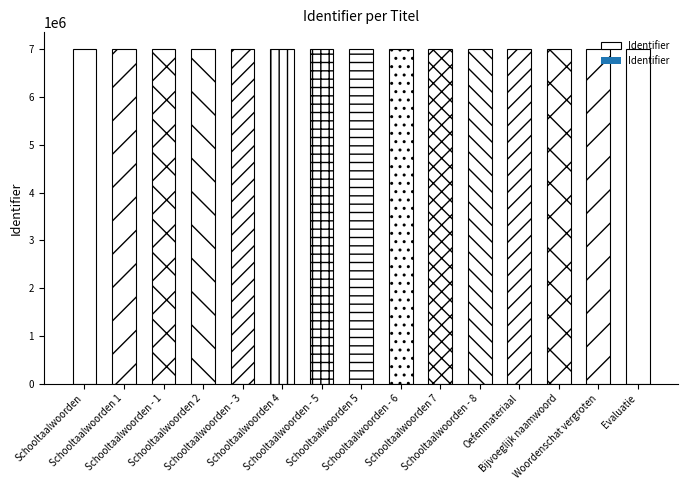

Which category has the lowest value across all series?

Schooltaalwoorden